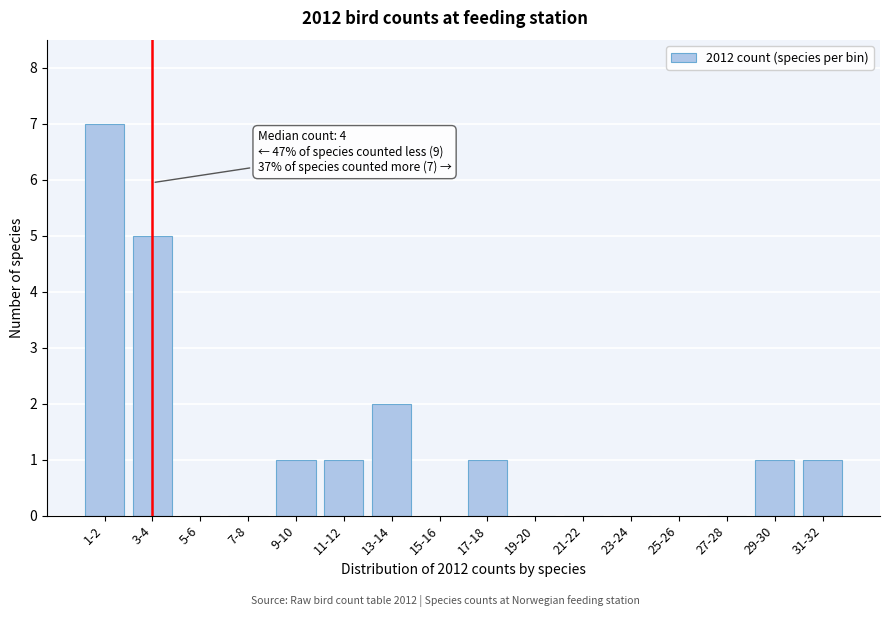

Reading left to right, extract all data points from this chart.

1-2=7	3-4=5	5-6=0	7-8=0	9-10=1	11-12=1	13-14=2	15-16=0	17-18=1	19-20=0	21-22=0	23-24=0	25-26=0	27-28=0	29-30=1	31-32=1